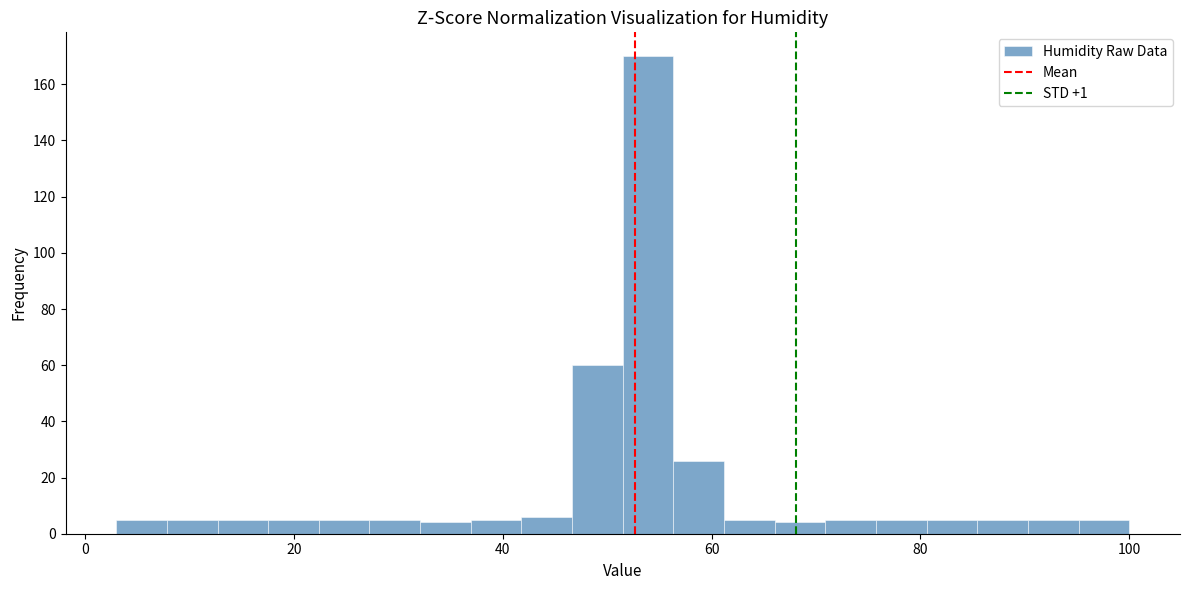

Read against the x-axis, roughly where is the centre of the tallest bar?

54